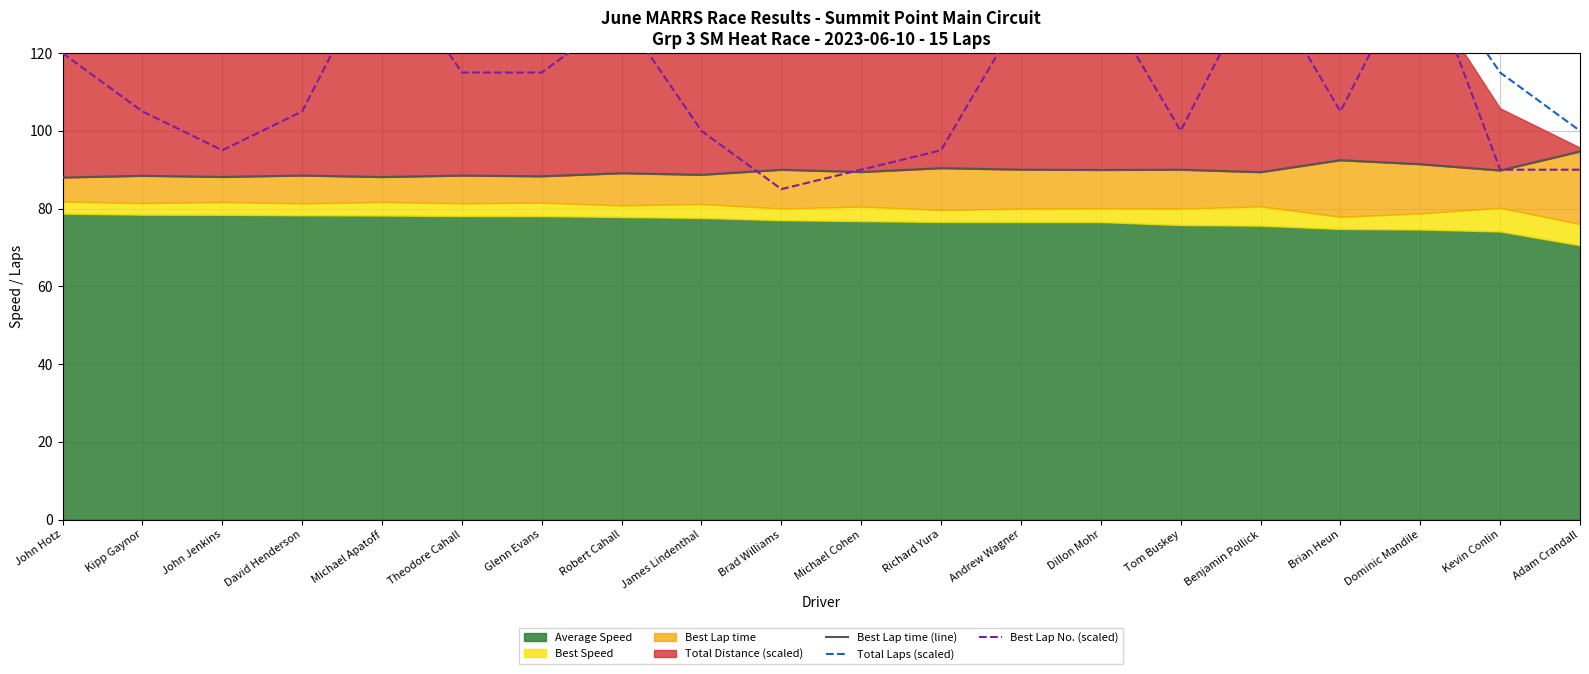

Reading left to right, what are all the values shown in this chart?

Best Lap time (line): 88.0	88.4	88.1	88.5	88.1	88.5	88.3	89.1	88.7	90.0	89.4	90.4	90.0	89.9	90.0	89.4	92.4	91.4	89.8	94.7
Total Laps (scaled): 145.0	145.0	145.0	145.0	145.0	145.0	145.0	145.0	145.0	145.0	145.0	145.0	145.0	145.0	145.0	145.0	145.0	145.0	115.0	100.0
Best Lap No. (scaled): 120.0	105.0	95.0	105.0	145.0	115.0	115.0	130.0	100.0	85.0	90.0	95.0	130.0	135.0	100.0	140.0	105.0	145.0	90.0	90.0